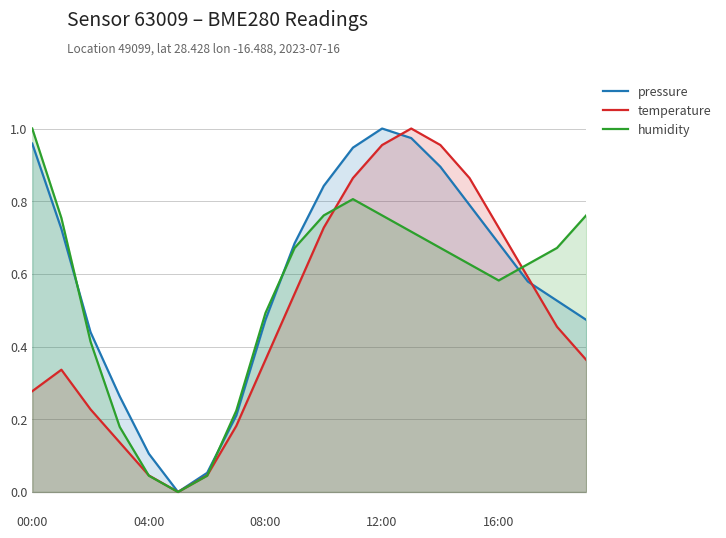

What is the difference between the second highest and second lowest values in the humidity series?

0.8